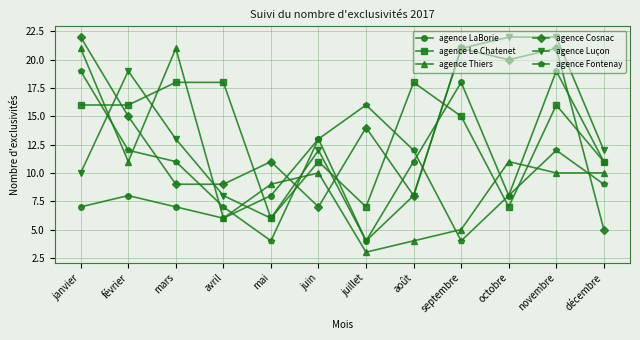

At how many categories does at least one series exceed 7?

12